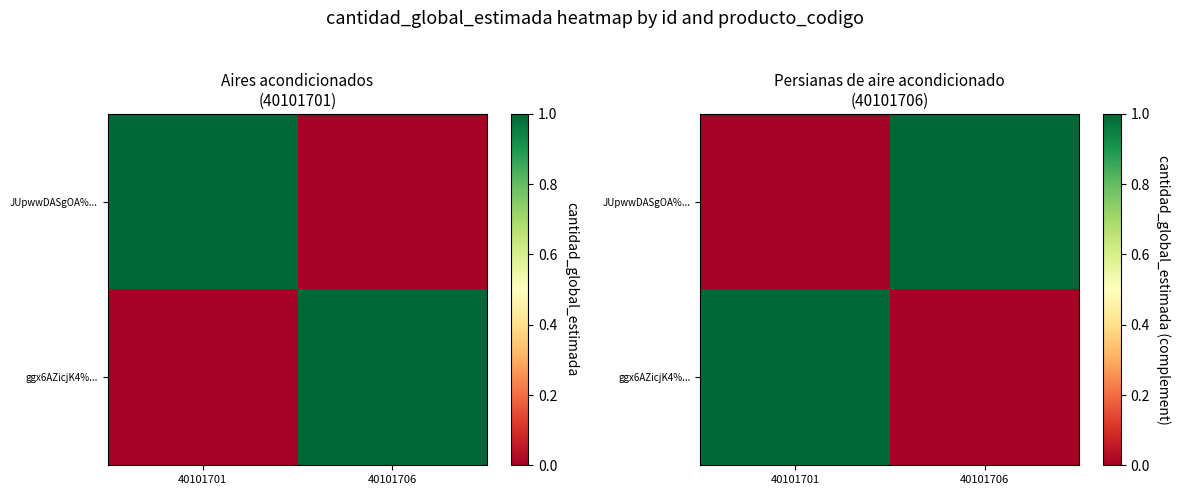

What is the approximate value of JUpwwDASgOA%... at 40101706?

1